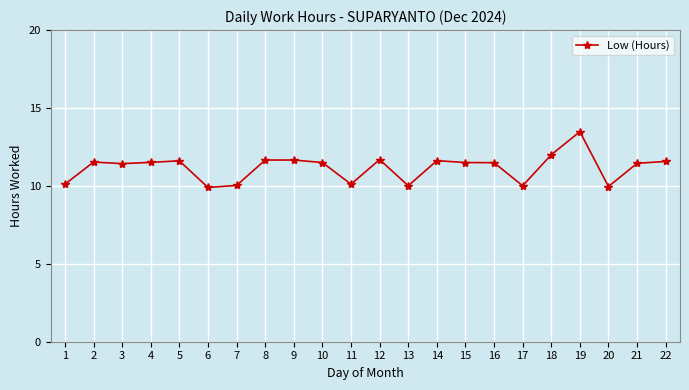

Which category has the highest value across all series?

19